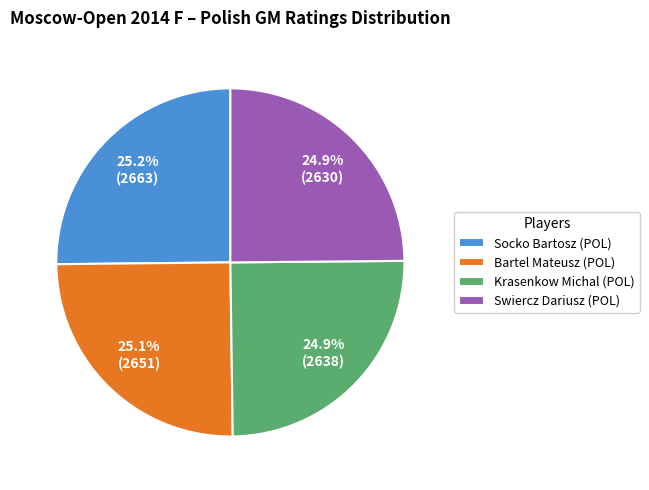

Is it true that Socko Bartosz (POL) is 30% of the pie?

False